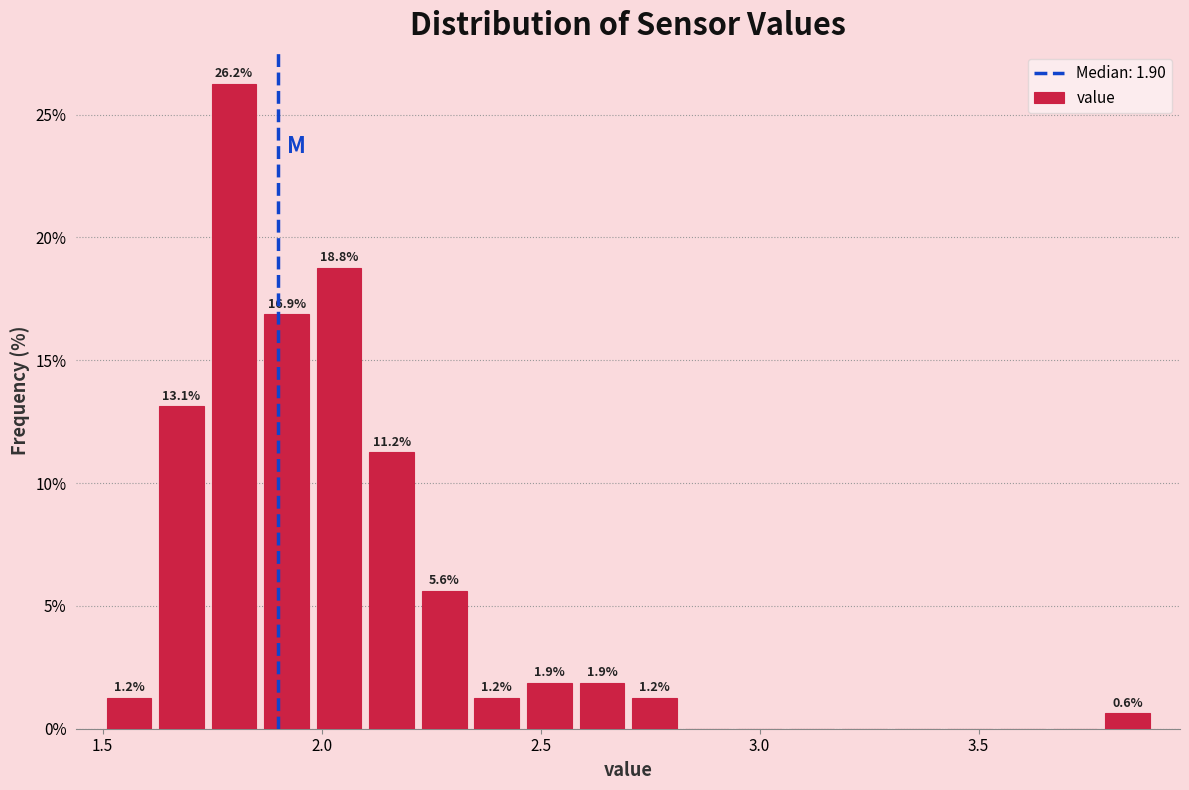

Around what value on the x-axis is the tallest bar? Give the approximate position of its centre, as read against the axis.

1.80